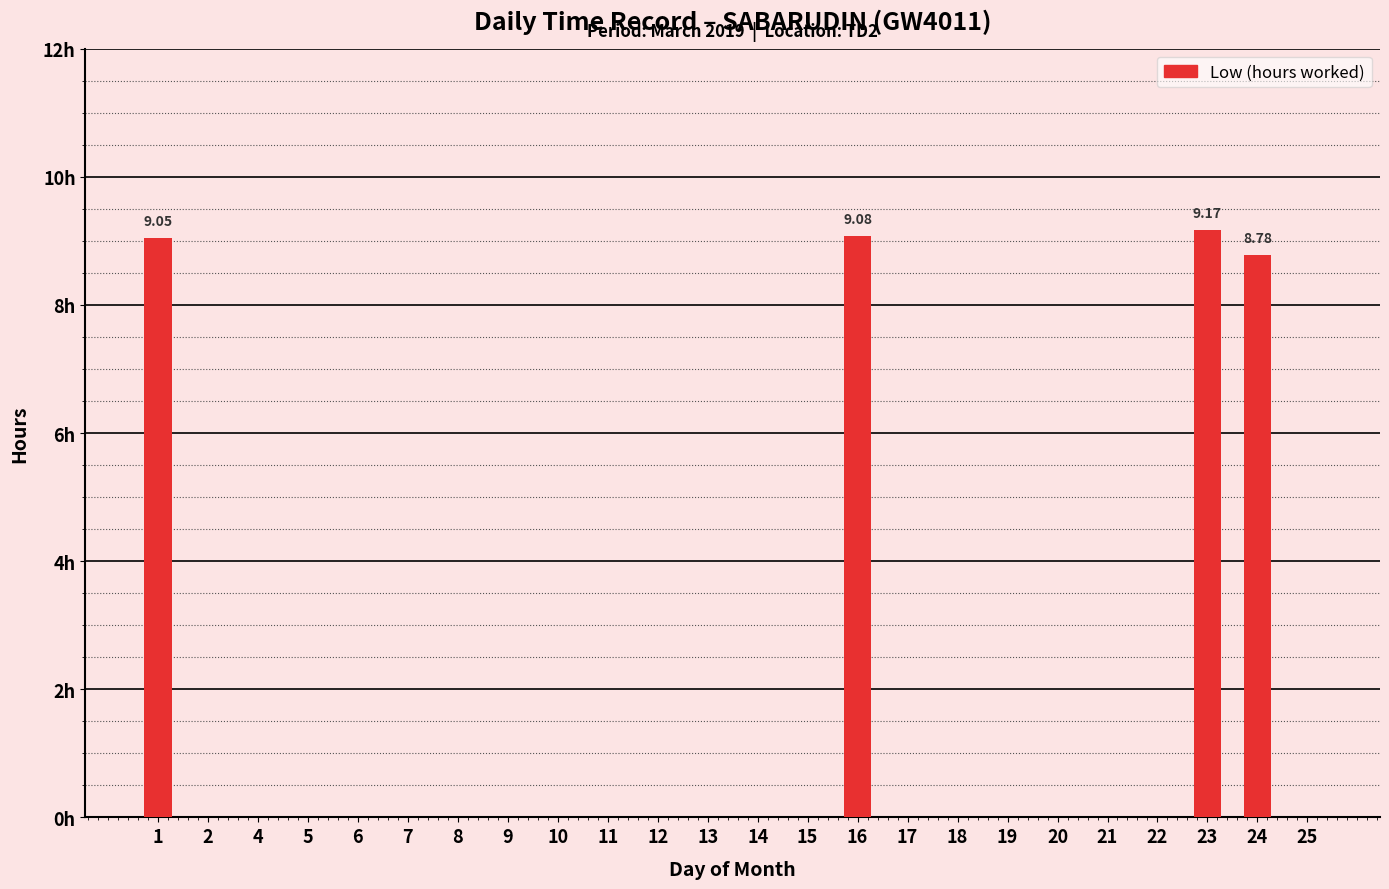

Between 23 and 24, which is larger?

23